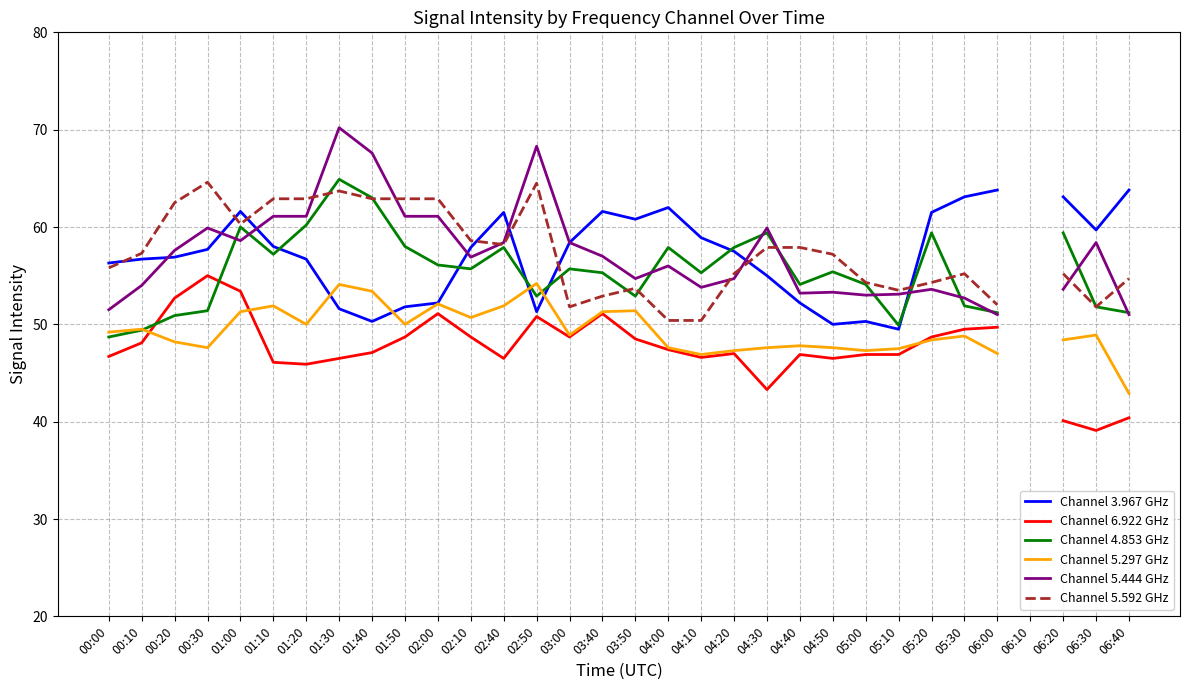

Which series has the widest spread of values?

Channel 5.444 GHz